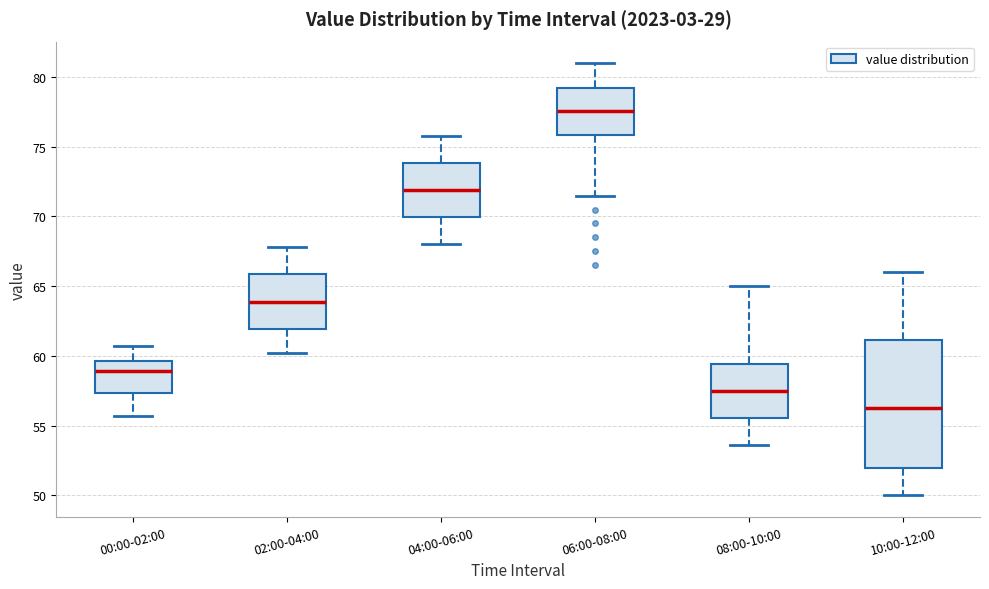

Which box's median line is the lowest?

10:00-12:00